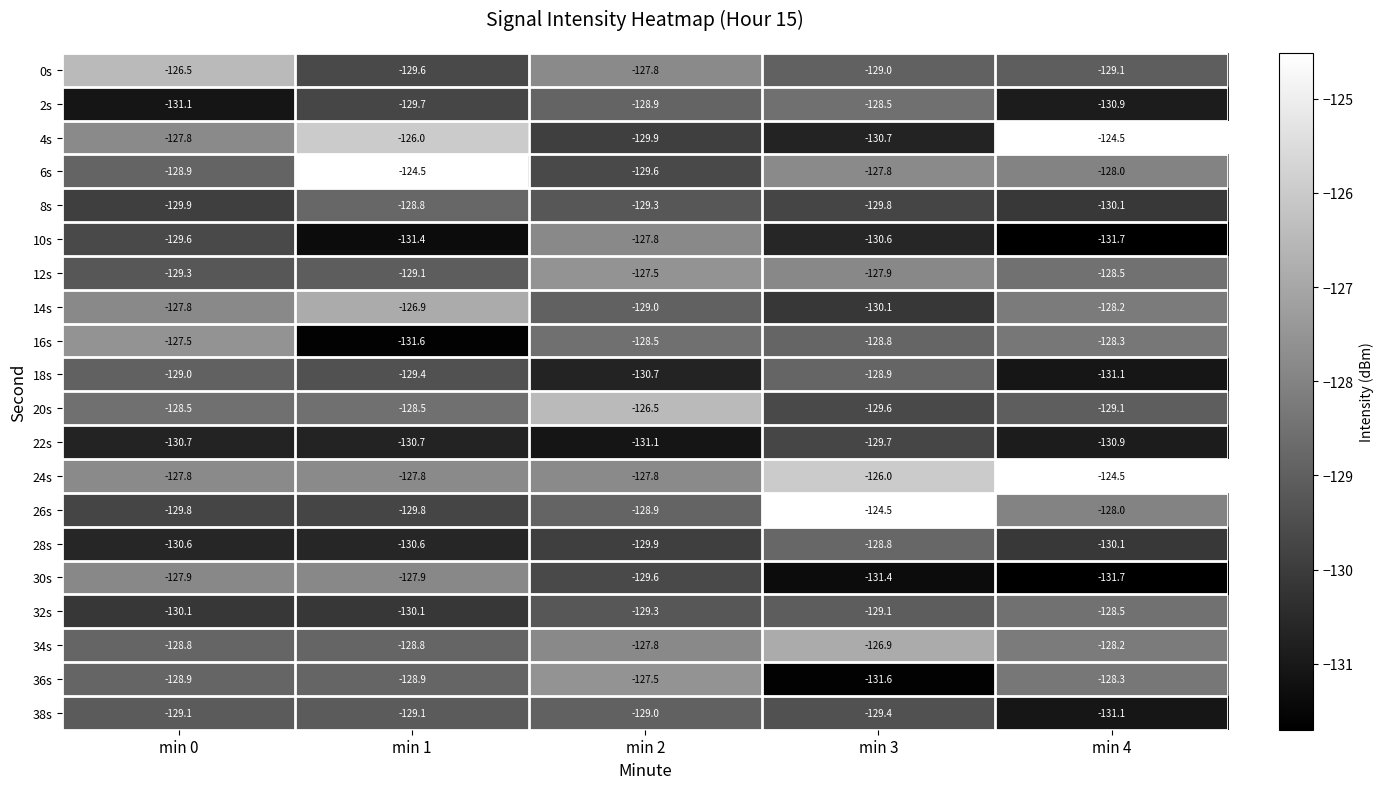

What is the greatest value displayed?

-124.5